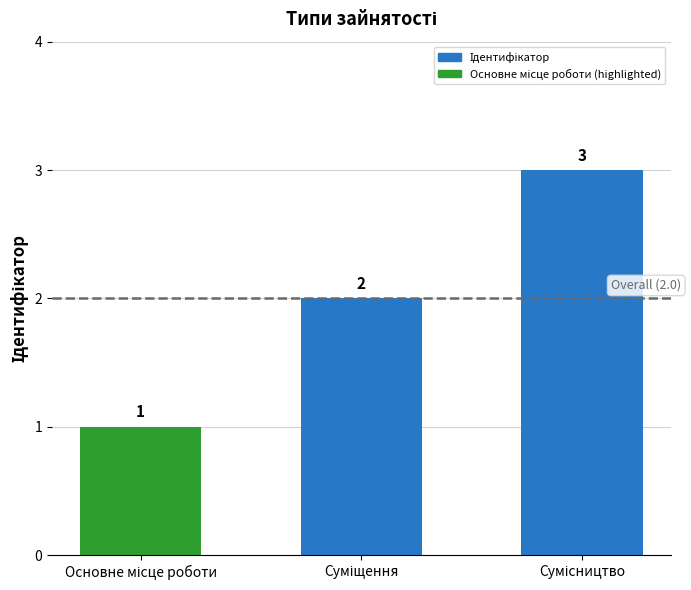

Does the chart contain stacked bars?

No